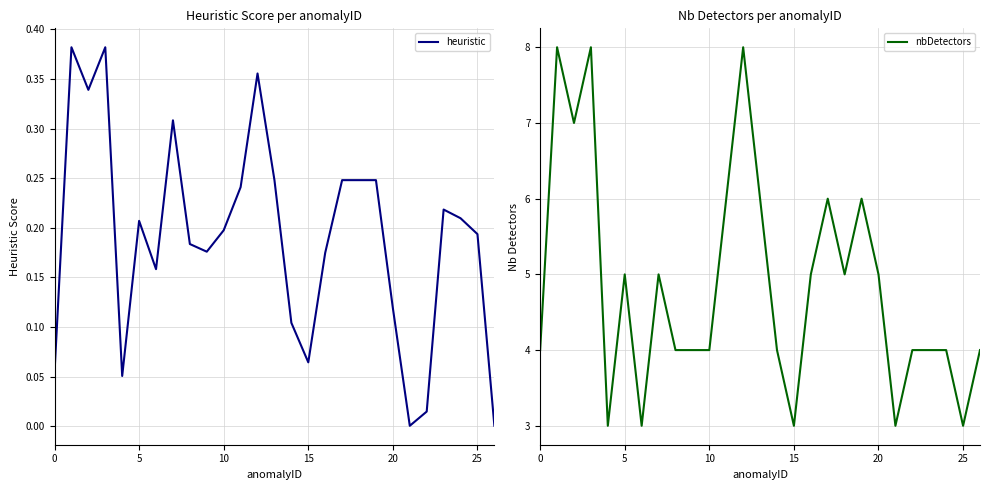

List the series in order of their overall mean, highest first.

nbDetectors, heuristic